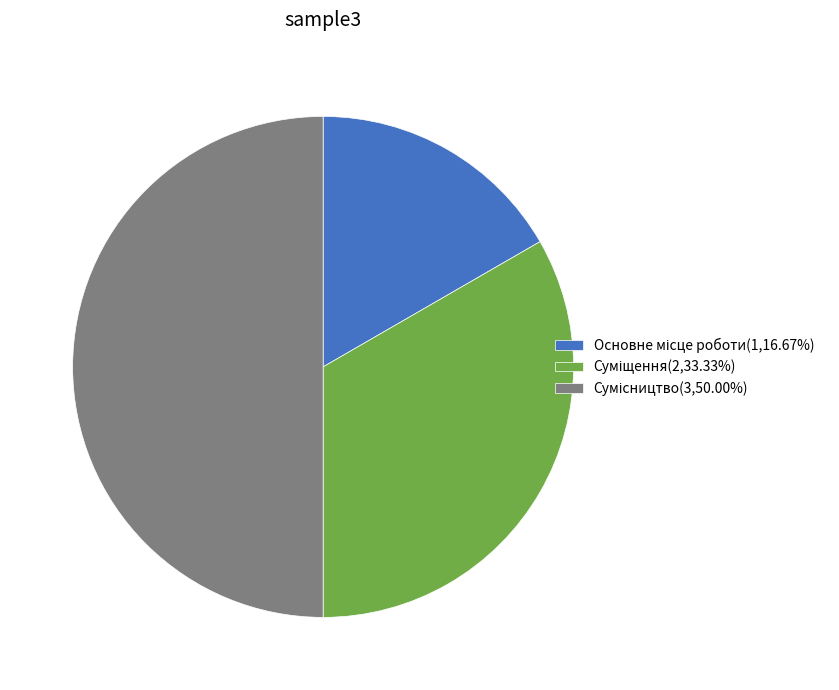

How many segments does this pie chart have?

3